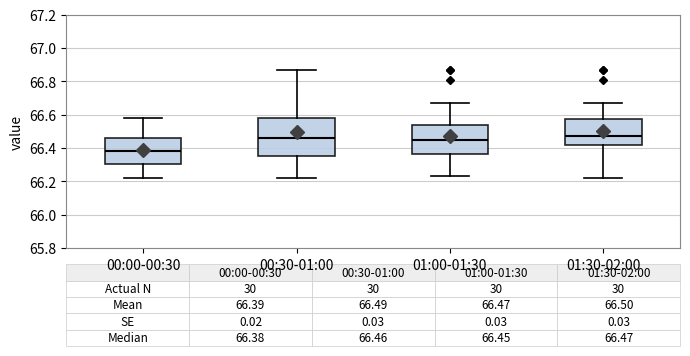

Comparing the boxes themselves (not the whiskers), which one is the tallest?

00:30-01:00